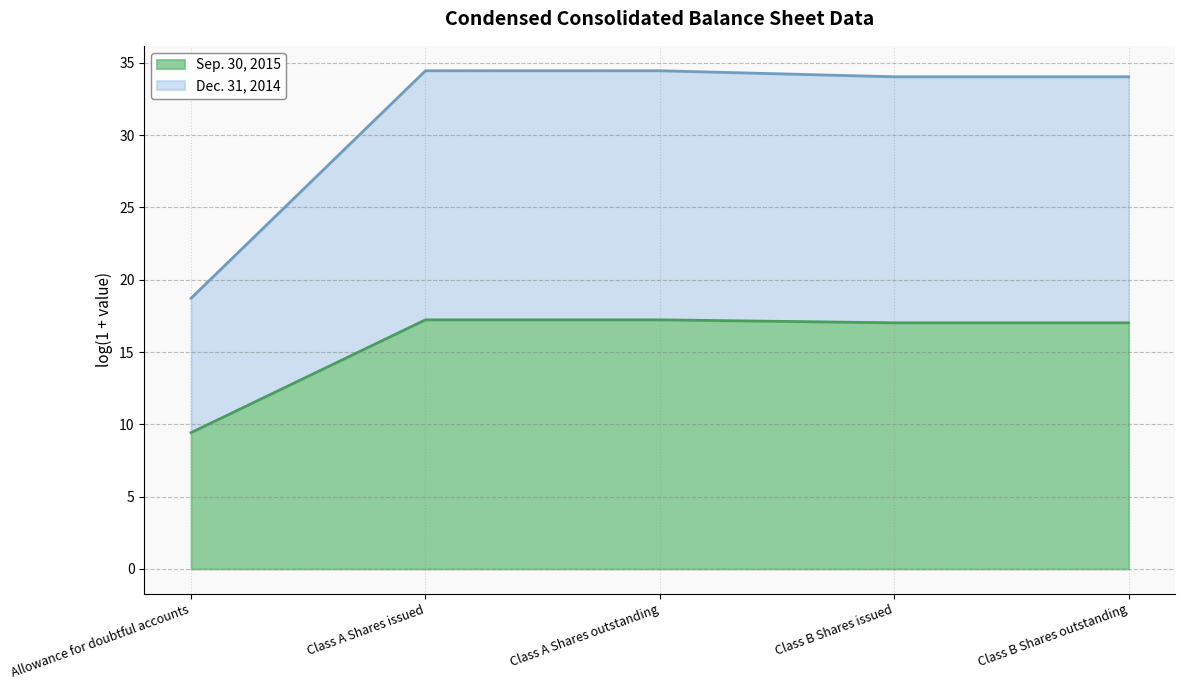

Reading left to right, what are all the values shown in this chart?

18.7	34.5	34.5	34.0	34.0